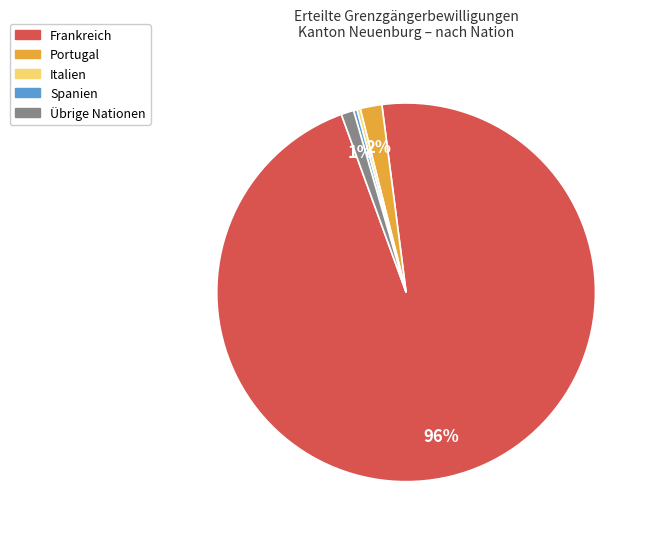

To the nearest percent, what portion does Übrige Nationen represent?

1%